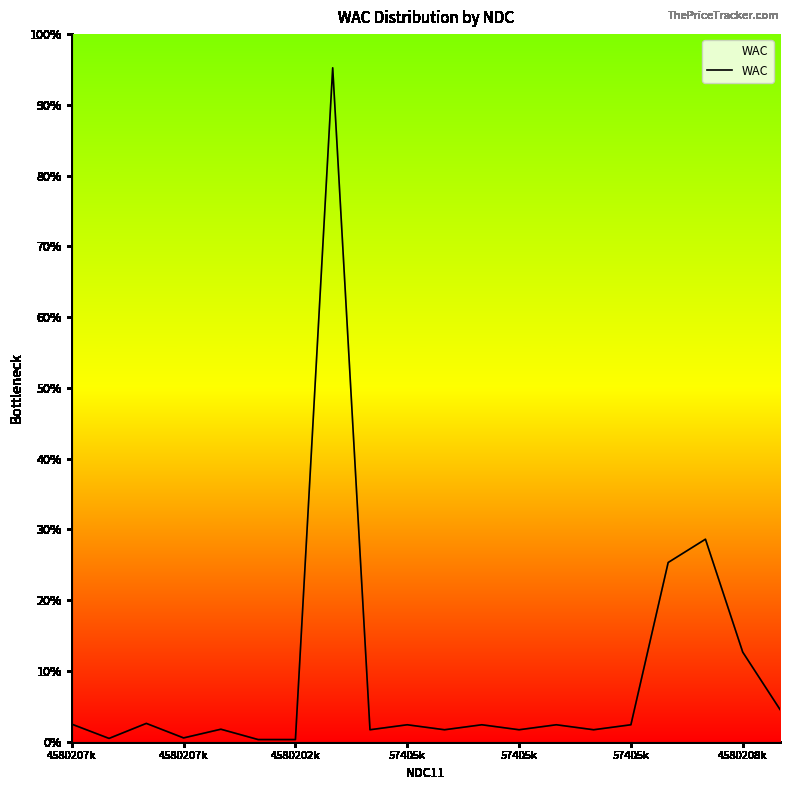

How many interior local valleys (lower than both neighbors) does the data have?

6